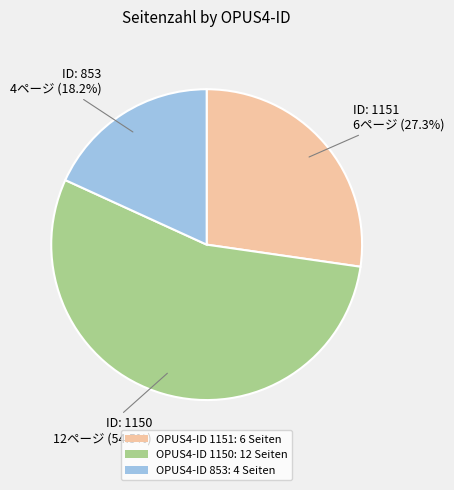

To the nearest percent, what is the average slice percentage?

33%